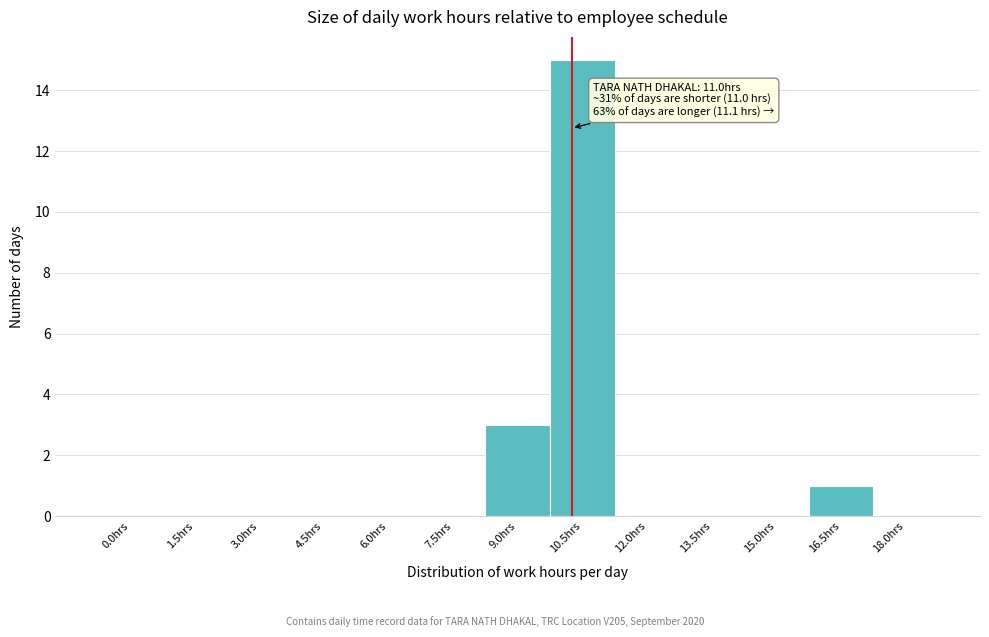

Reading left to right, extract all data points from this chart.

0.0hrs=0	1.5hrs=0	3.0hrs=0	4.5hrs=0	6.0hrs=0	7.5hrs=0	9.0hrs=3	10.5hrs=15	12.0hrs=0	13.5hrs=0	15.0hrs=0	16.5hrs=1	18.0hrs=0